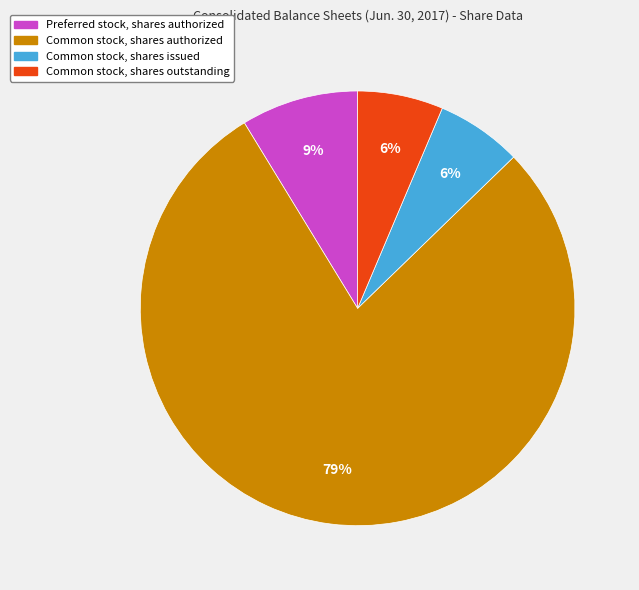

Which category has the biggest portion of the pie?

Common stock, shares authorized